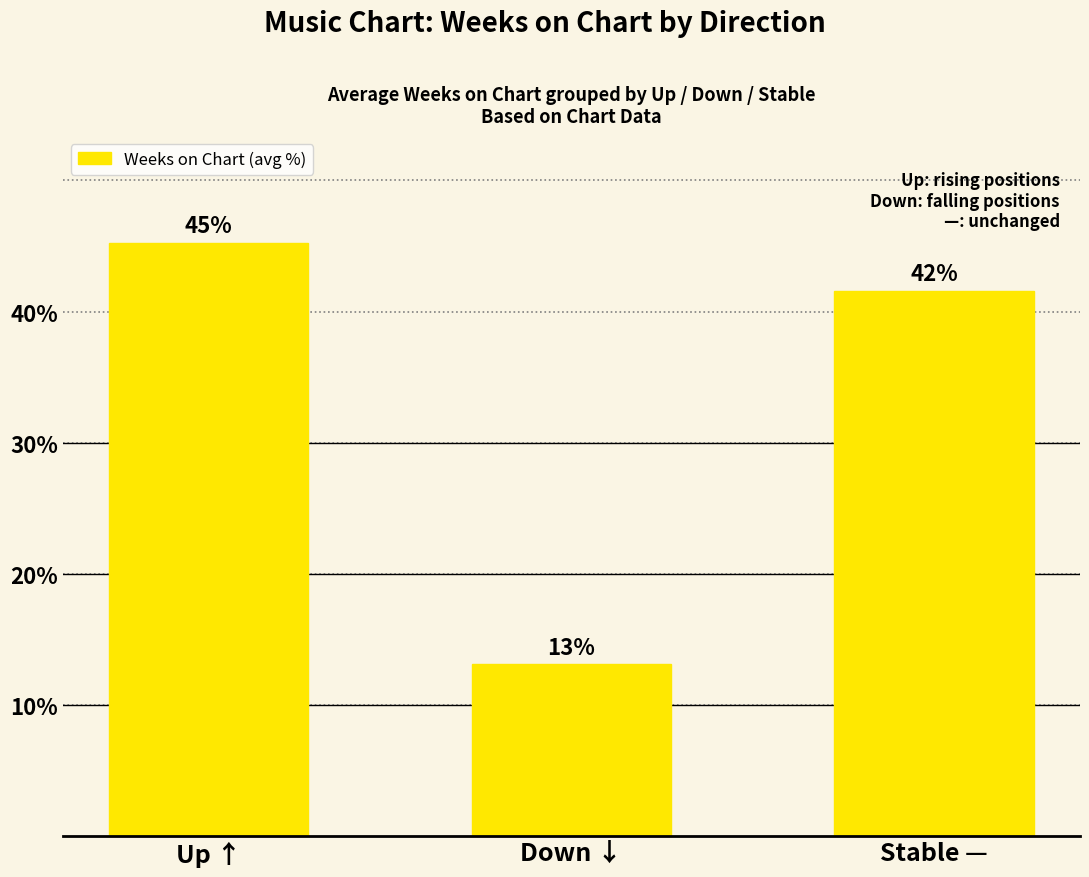

How many bars are there in total?

3